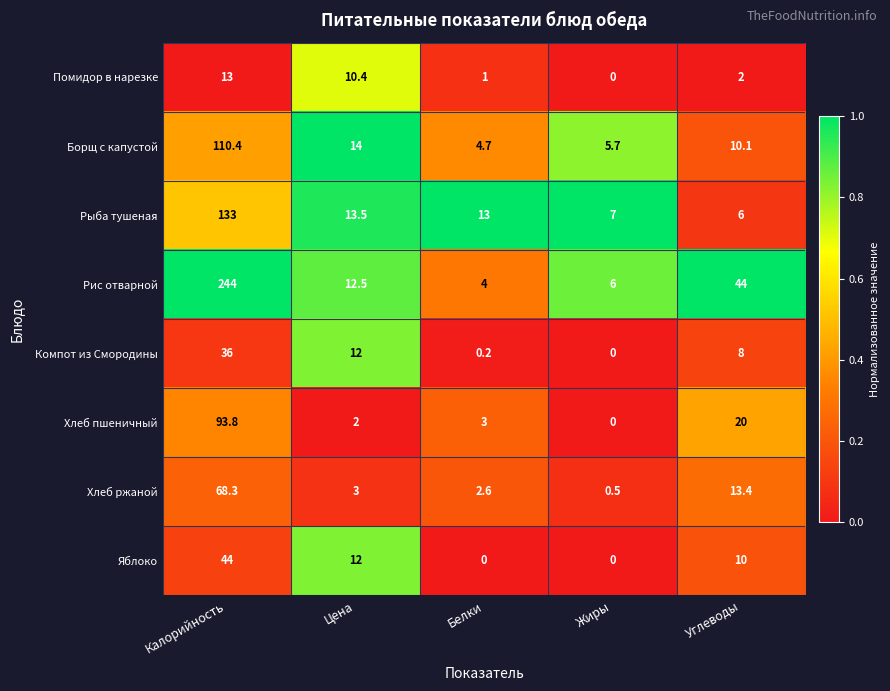

The value of Рис отварной at Калорийность is 323.1. True or false?

False